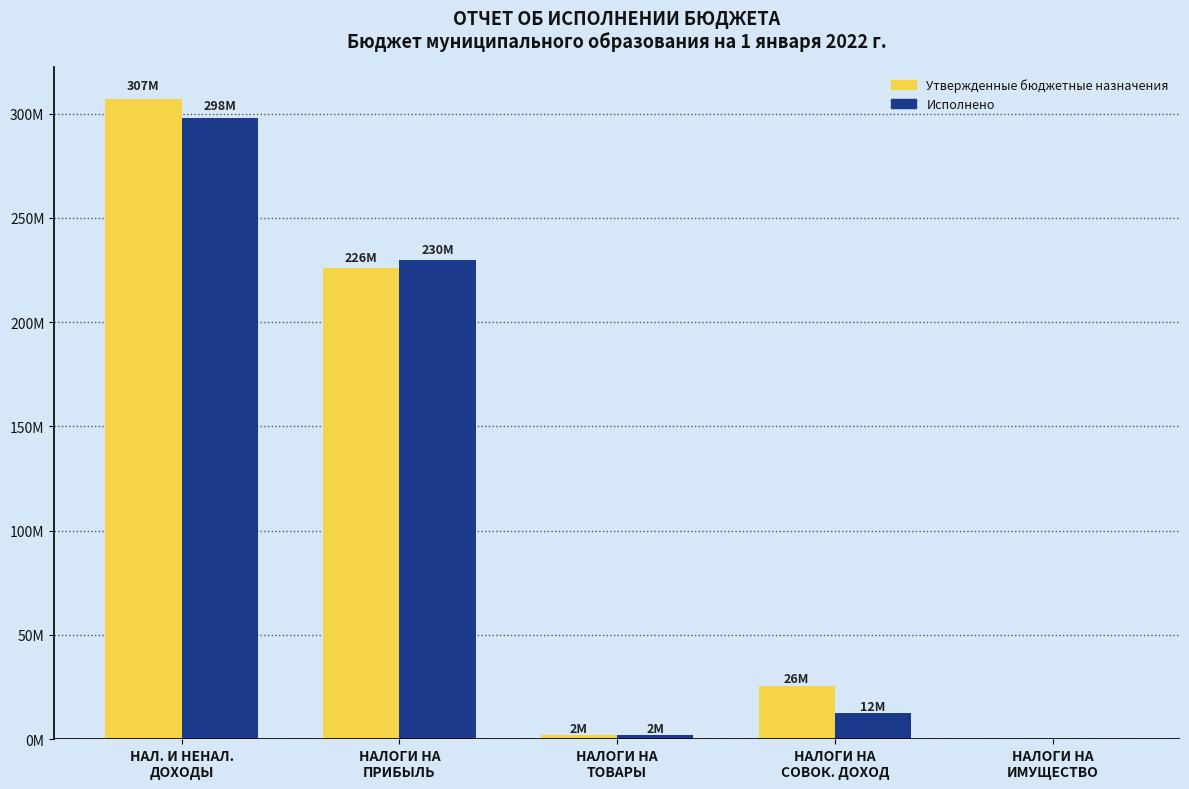

What are all the series names shown in the legend?

Утвержденные бюджетные назначения, Исполнено